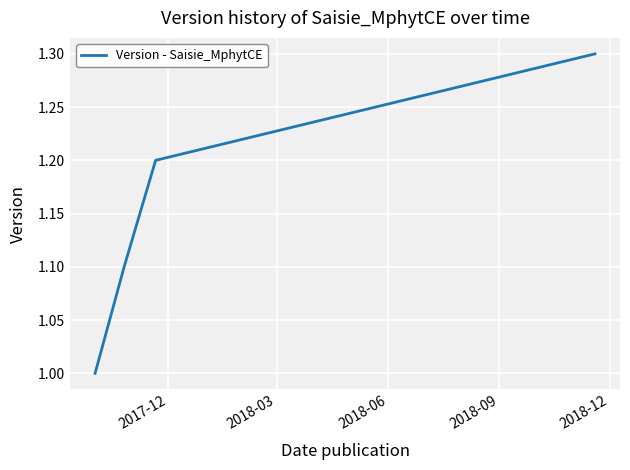

Is this an area chart (filled region under the line)?

No